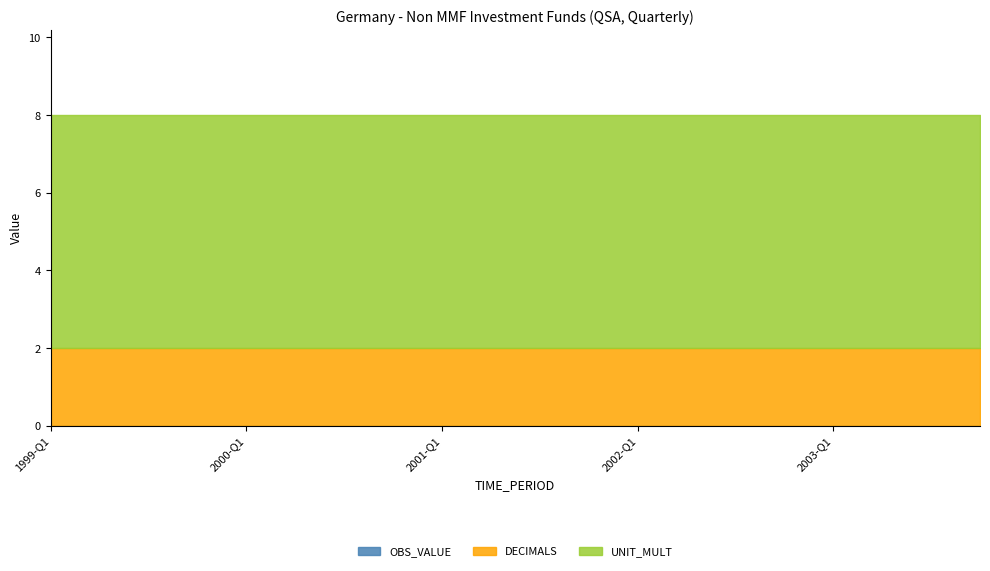

What is the label of the 8th point from the right?

2002-Q1